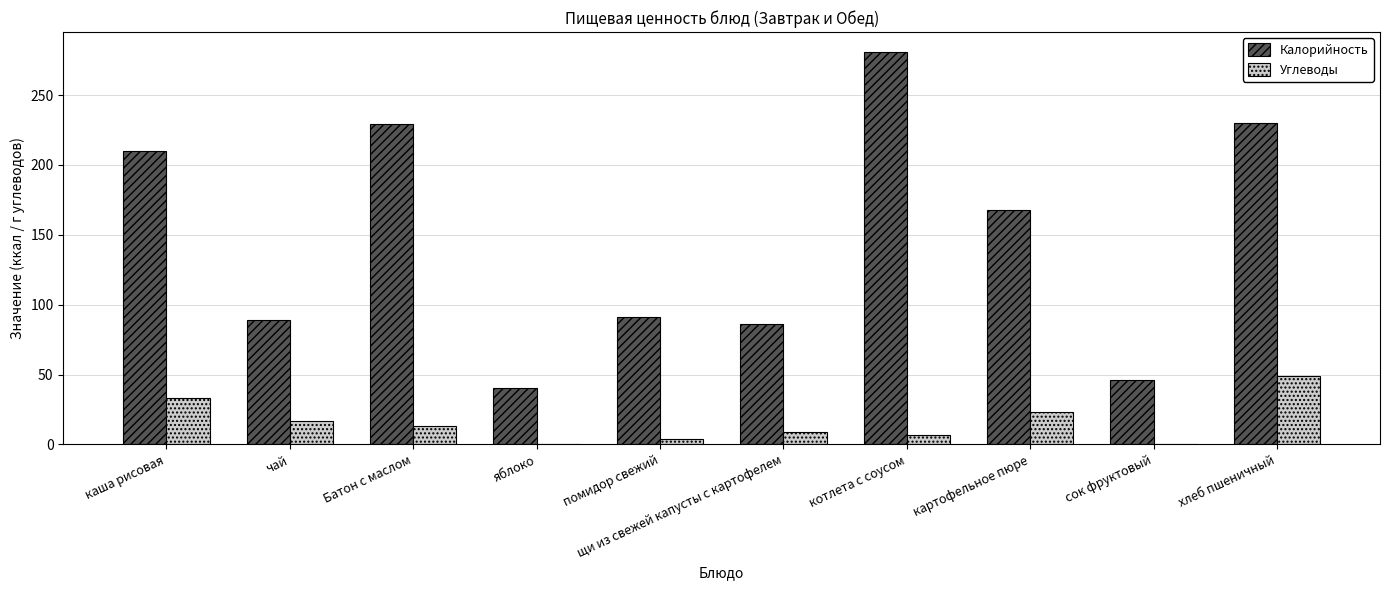

Which category has the highest value across all series?

котлета с соусом